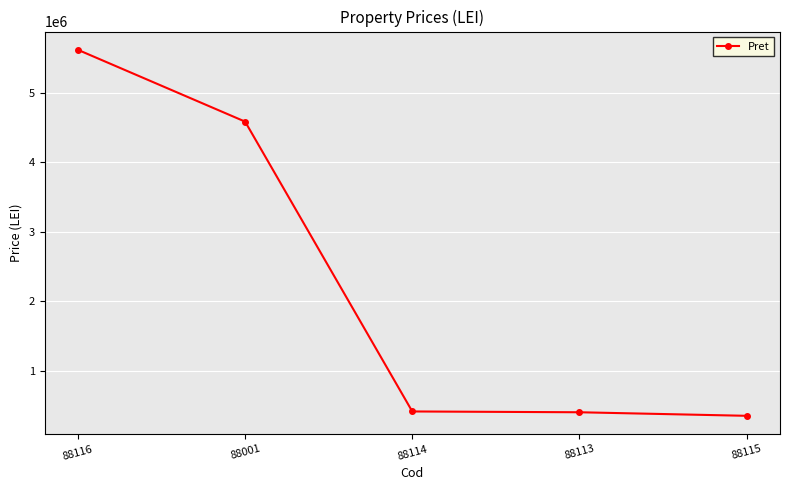

What is the label of the 1st point from the left?

88116